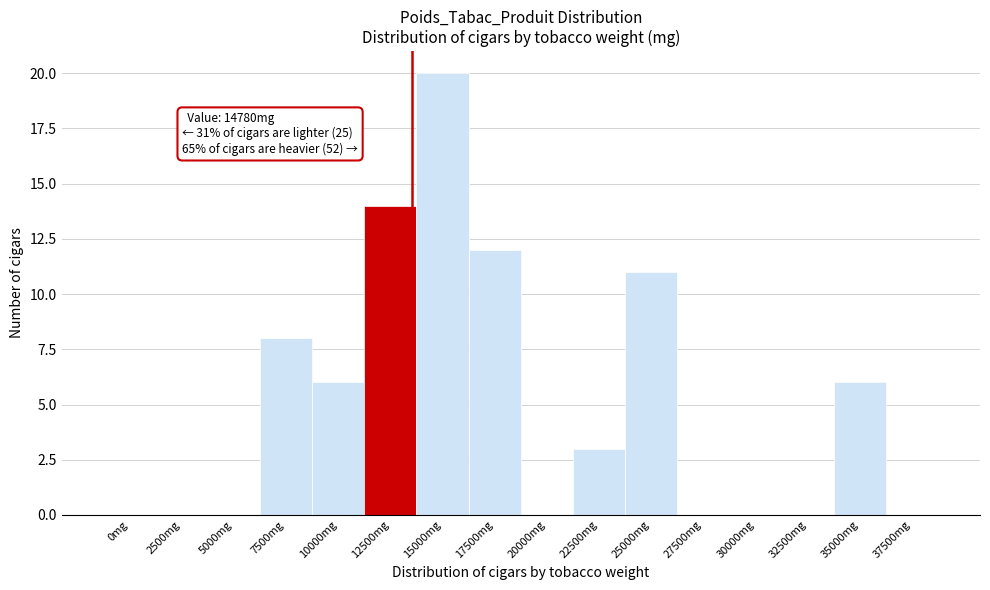

Reading left to right, transcribe all the data shown in this chart.

0mg=0	2500mg=0	5000mg=0	7500mg=8	10000mg=6	12500mg=14	15000mg=20	17500mg=12	20000mg=0	22500mg=3	25000mg=11	27500mg=0	30000mg=0	32500mg=0	35000mg=6	37500mg=0